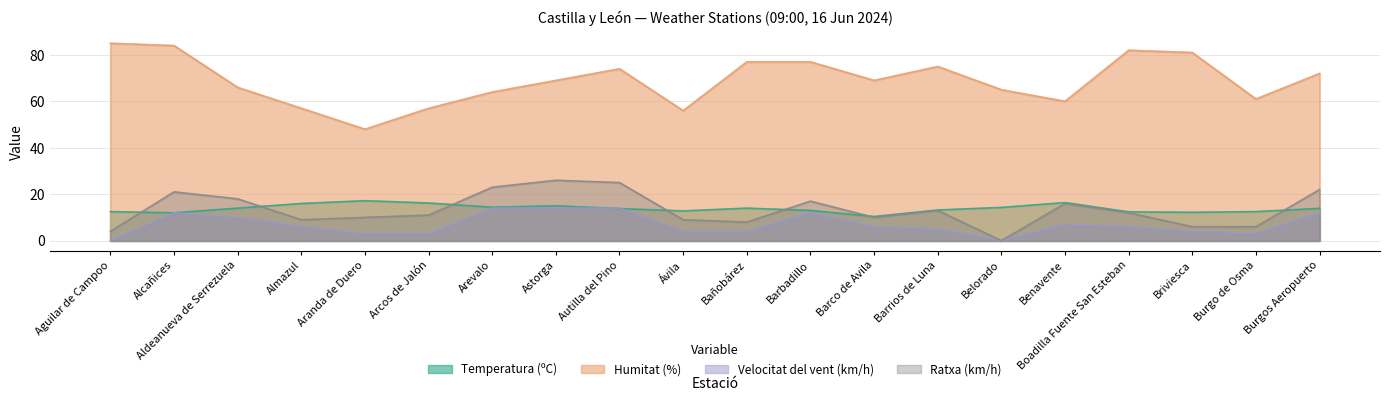

What is the total value across all series at Barrios de Luna?

106.2